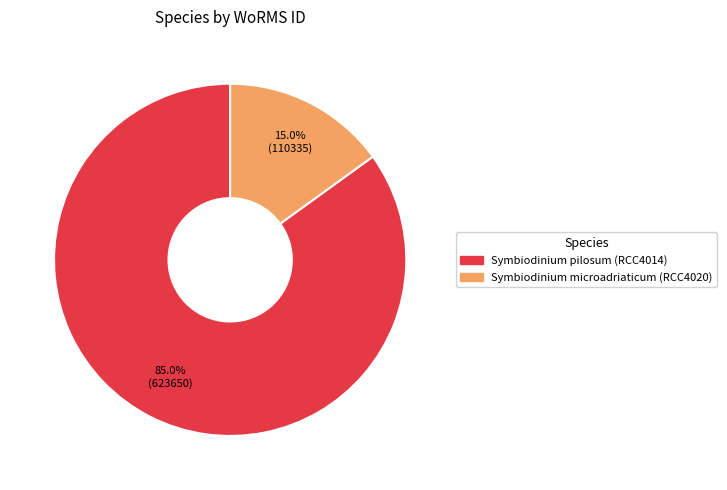

To the nearest percent, what is the difference between the largest and smallest slice percentages?

70%